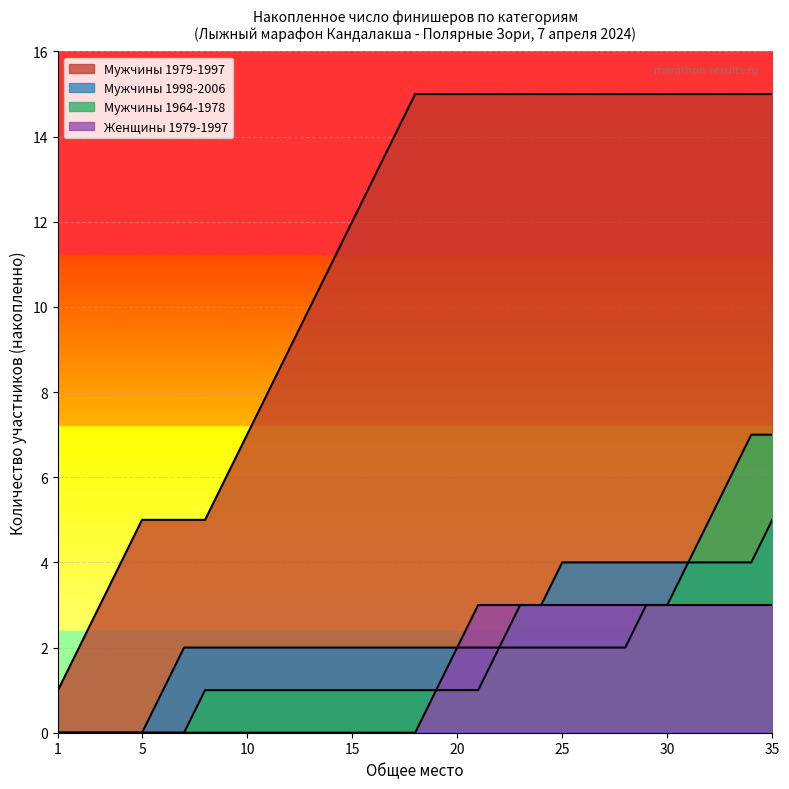

How many lines are shown in the chart?

4